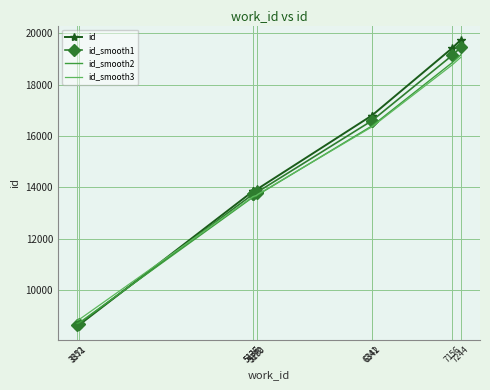

Between which two adjacent categories do id_smooth1 and id_smooth2 first intersect?

3371 and 5136